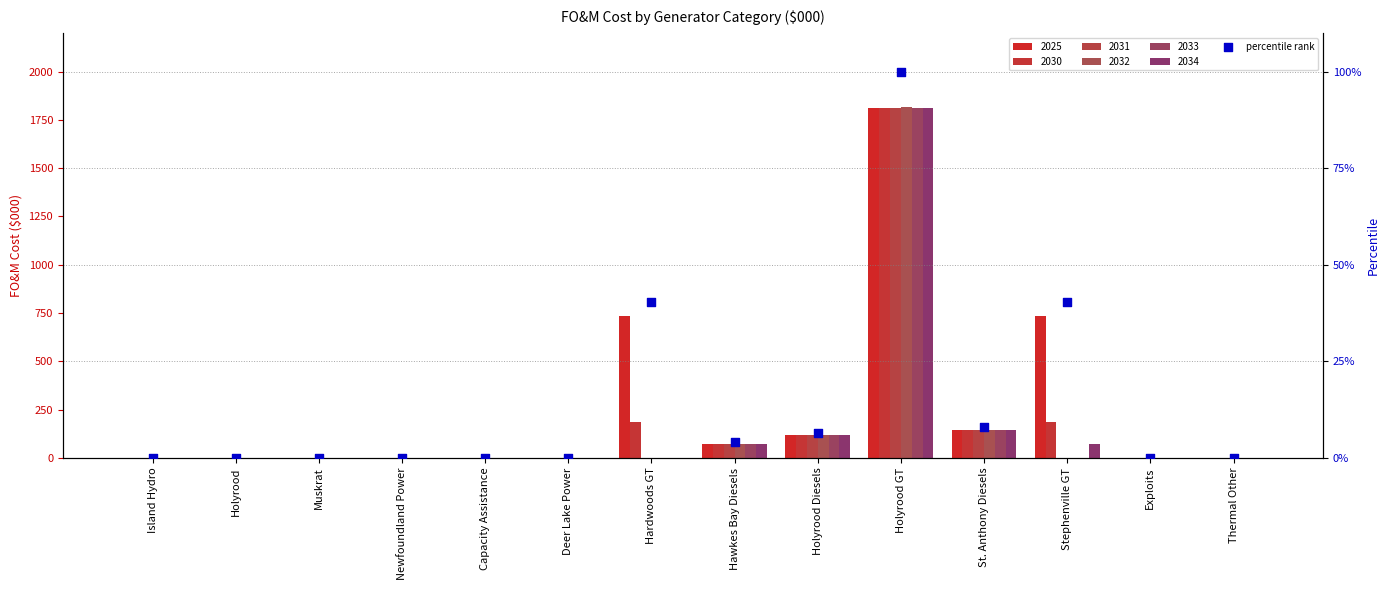

Which has a higher value, Island Hydro or Hardwoods GT?

Hardwoods GT